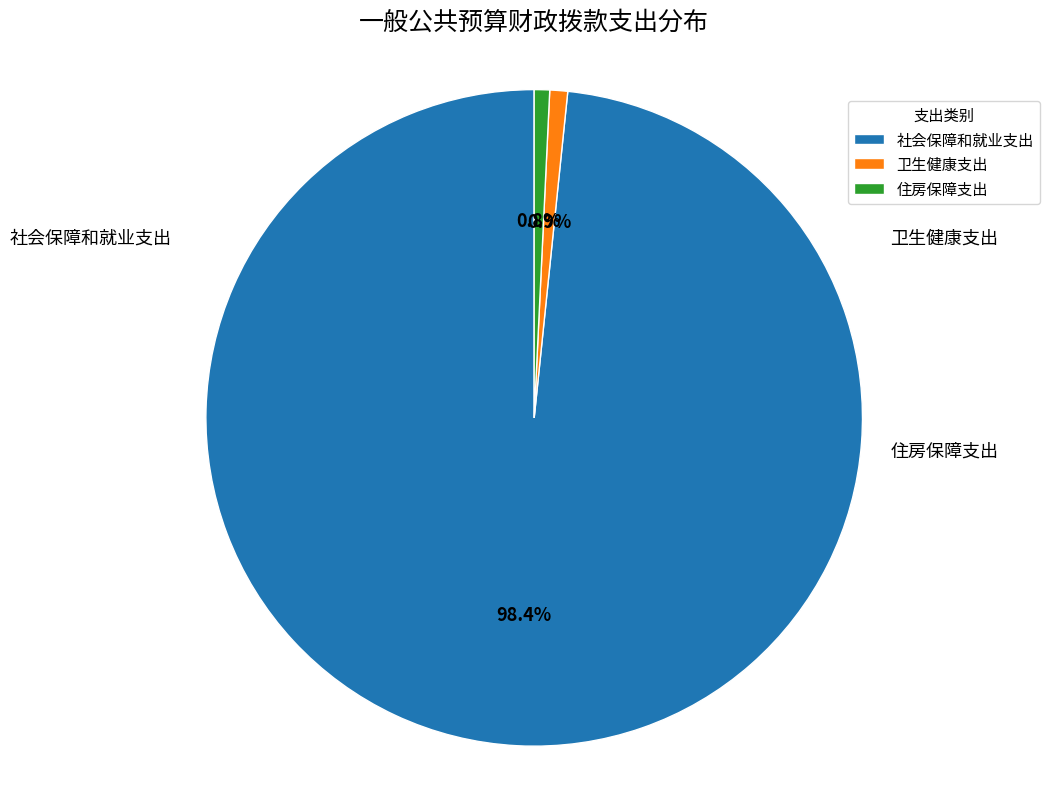

Approximately how many times larger is the value at 卫生健康支出 compared to 住房保障支出?

1.2